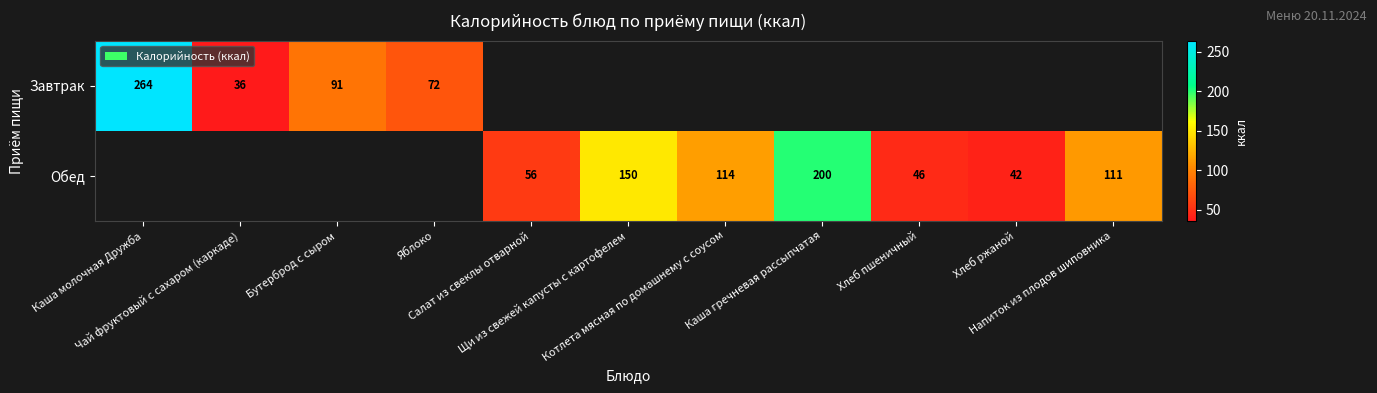

At how many categories does at least one series exceed 107?

5